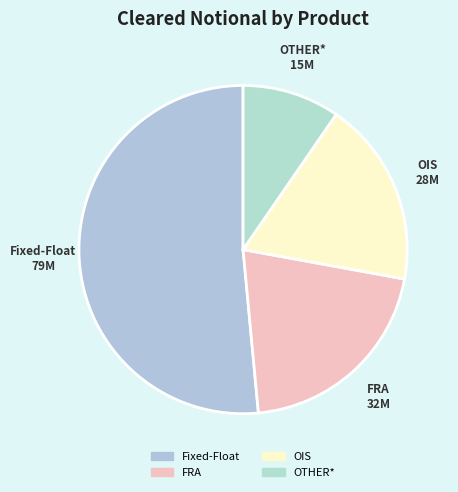

Which category has the biggest portion of the pie?

Fixed-Float